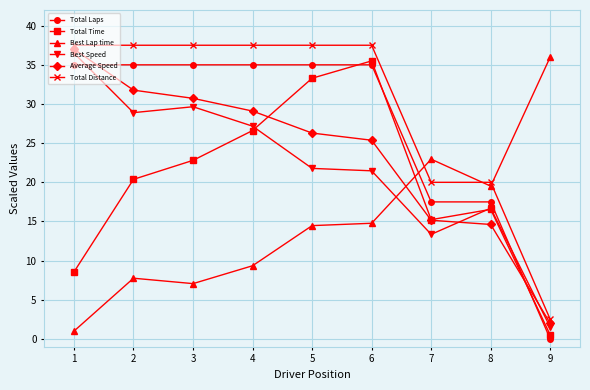

Does the chart have visible grid lines?

Yes